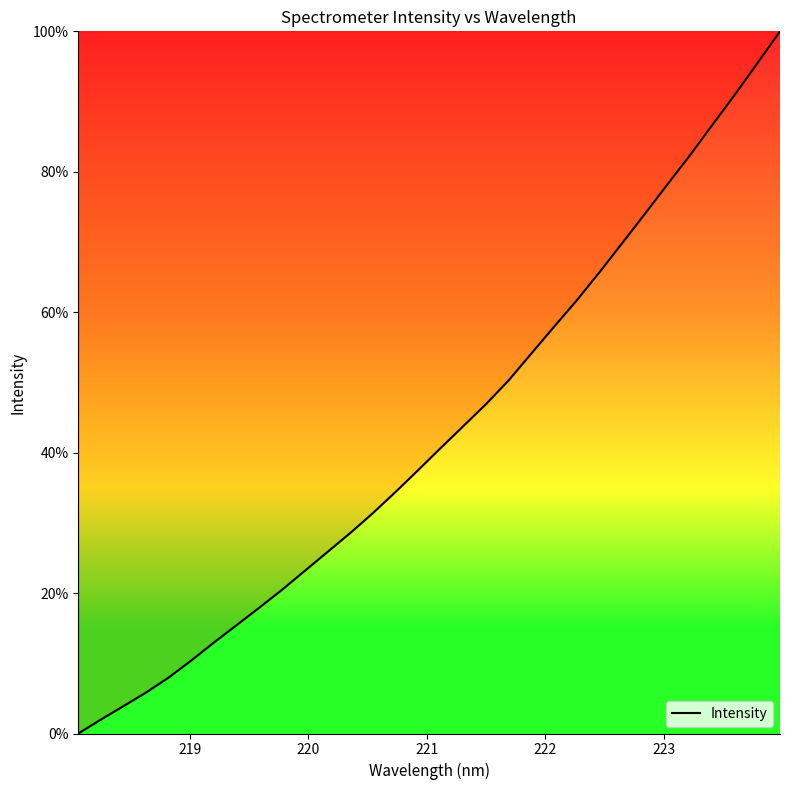

What is the difference between the maximum and minimum values?

100.0